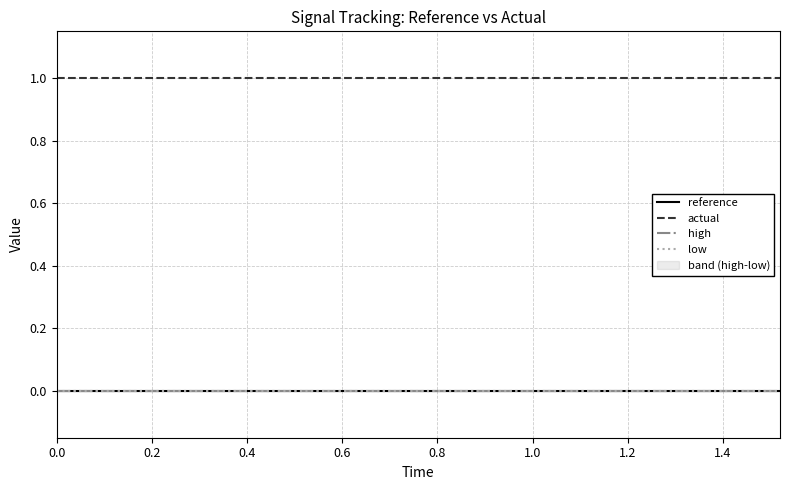

Which series has the largest range (max minus min)?

reference